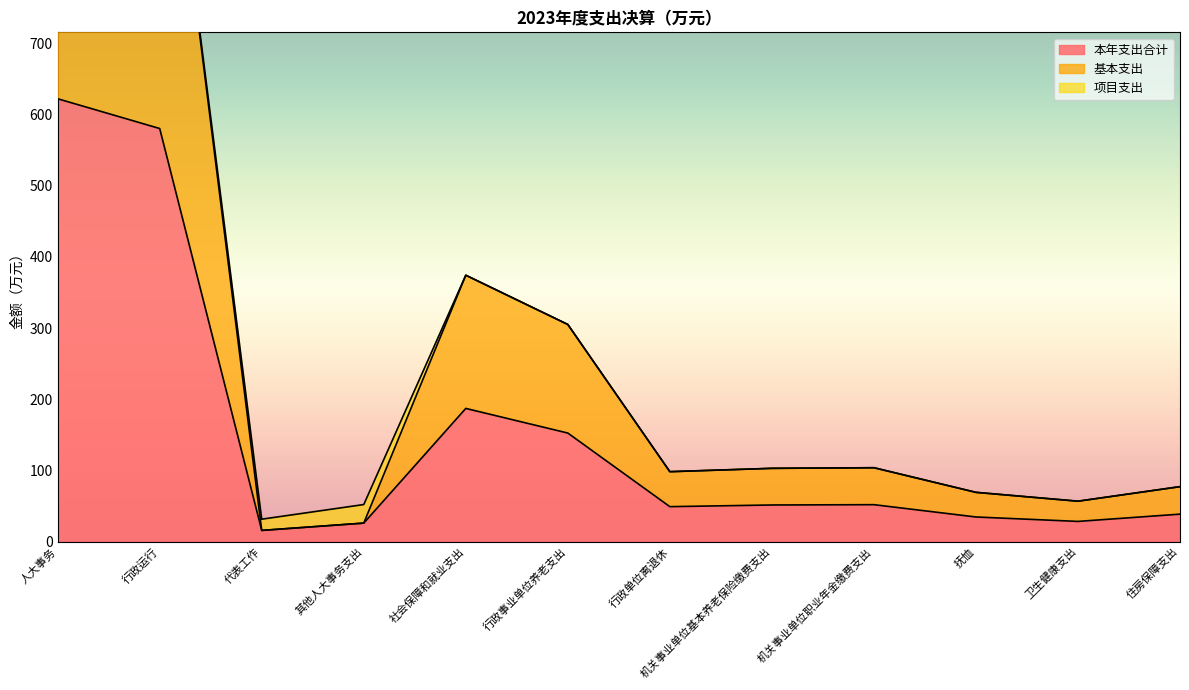

What is the difference between the maximum and minimum values in the 基本支出 series?

1186.9